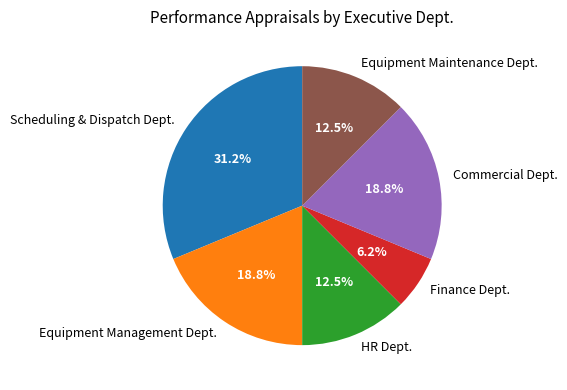

How many segments does this pie chart have?

6